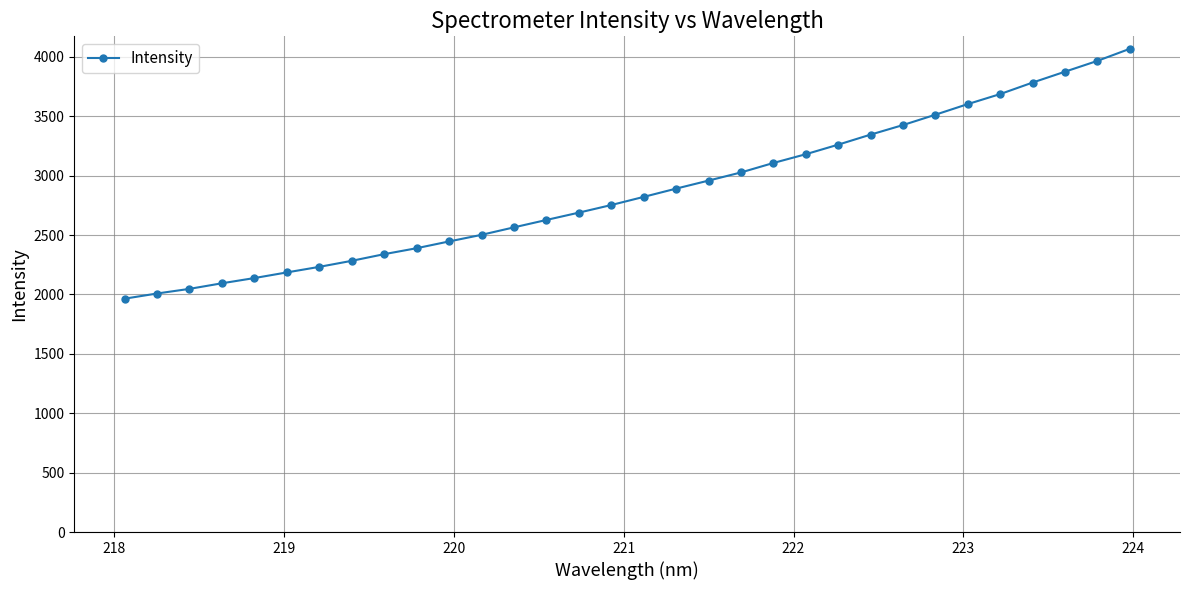

What is the minimum value shown in the chart?

1964.6